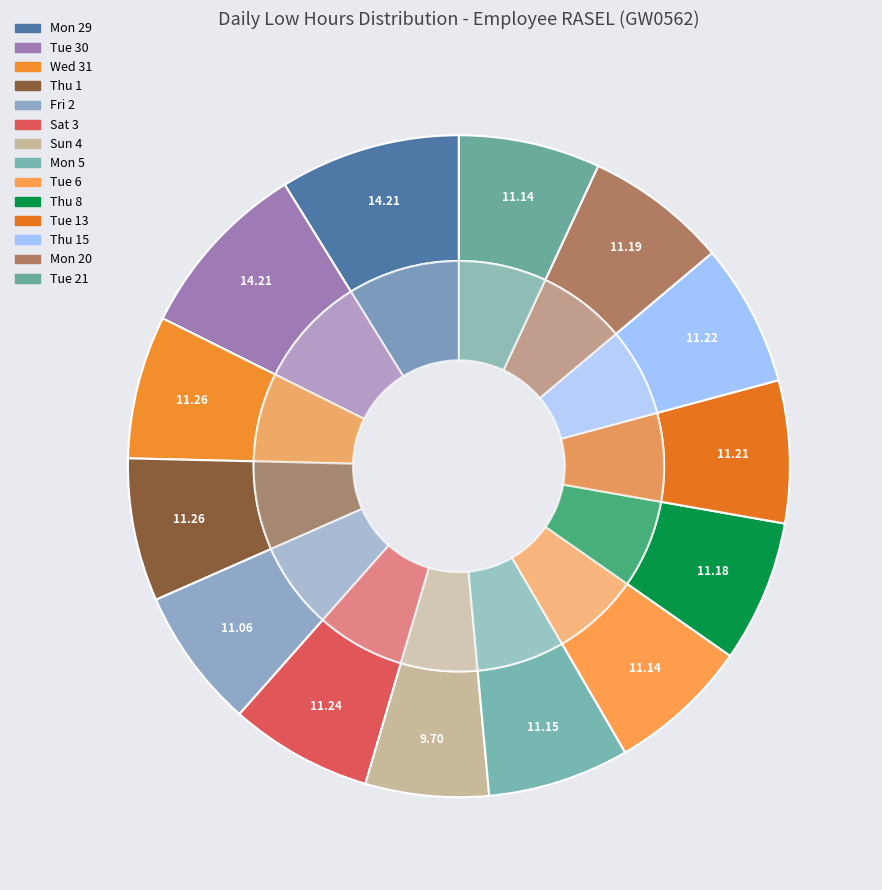

Does Mon 5 represent more than half of the total?

No